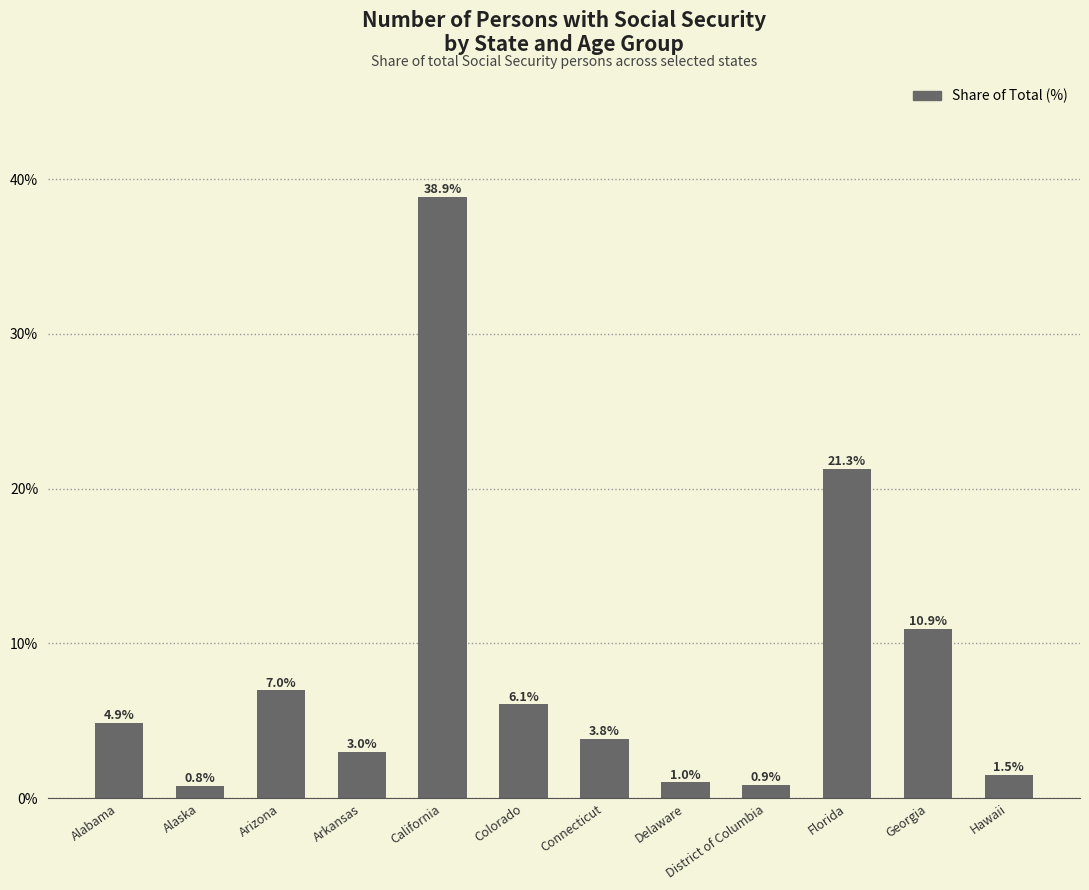

What is the label of the 7th bar from the left?

Connecticut